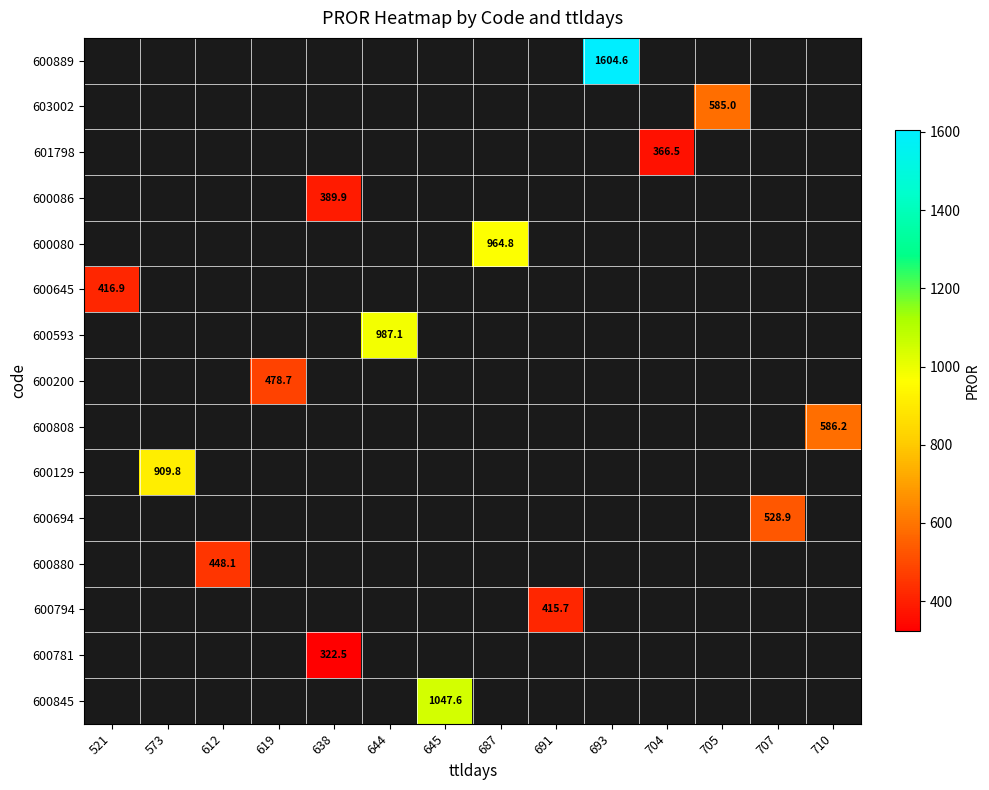

How many series are shown in this chart?

15